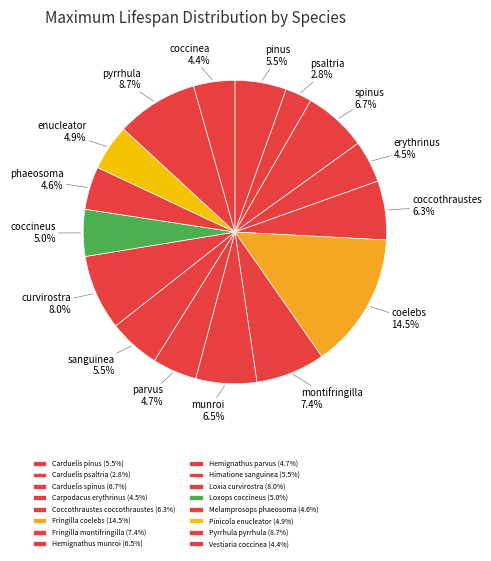

The Carduelis pinus slice represents 1% of the pie. True or false?

False